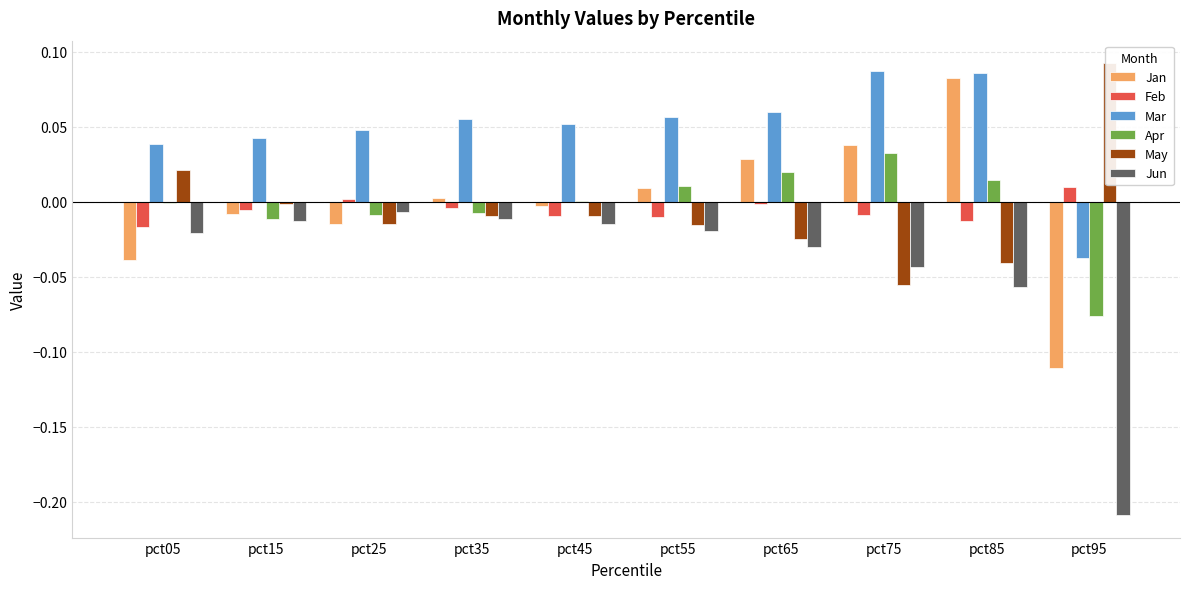

True or false: Jan has a value of -0.0 at pct15.

False